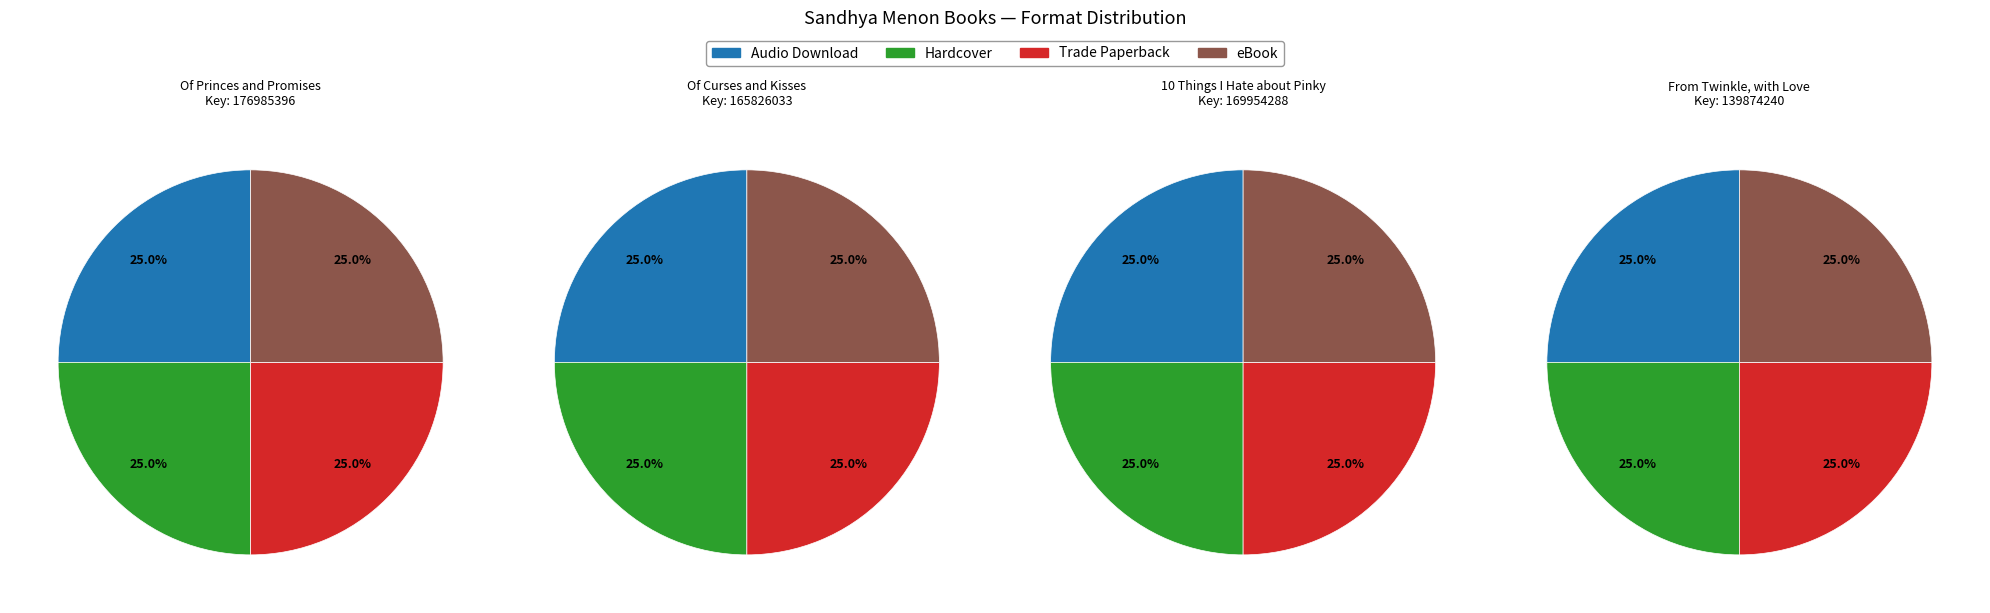

Which has a higher value, 10 Things I Hate about Pinky or Of Curses and Kisses?

10 Things I Hate about Pinky